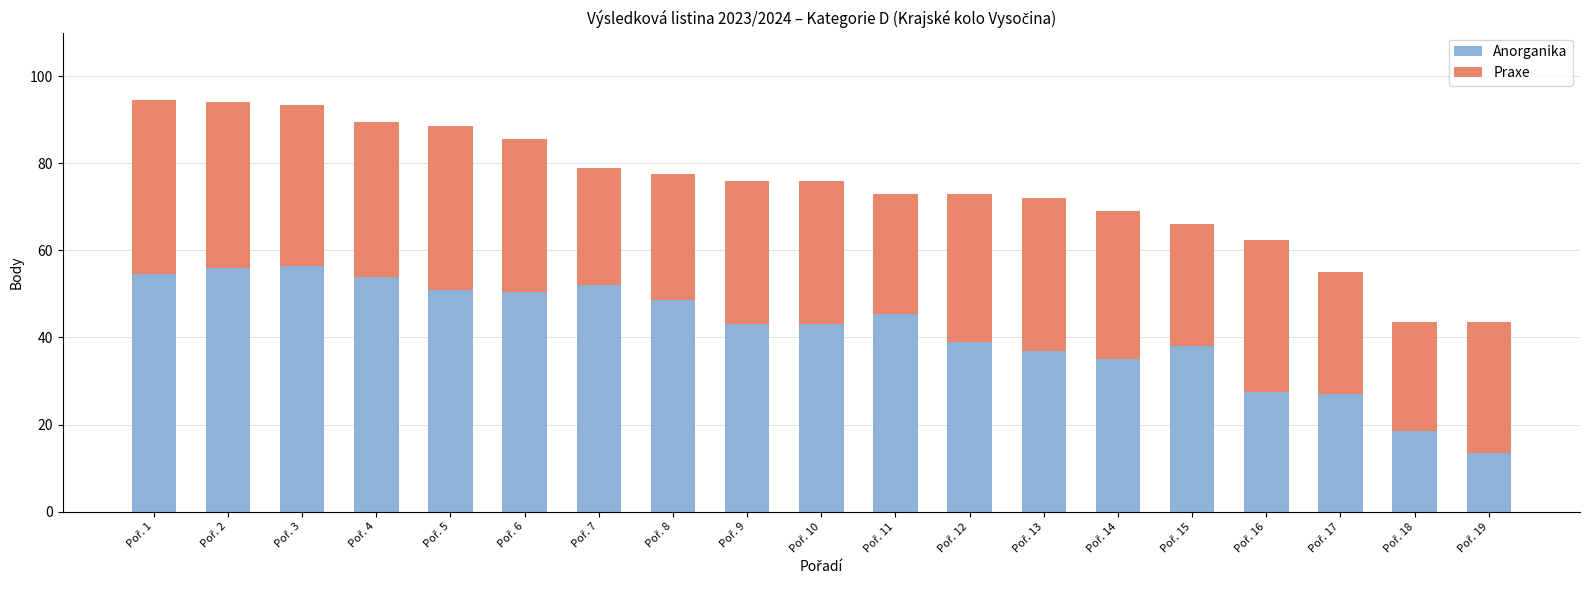

What is the lowest value of the Anorganika series?

13.5